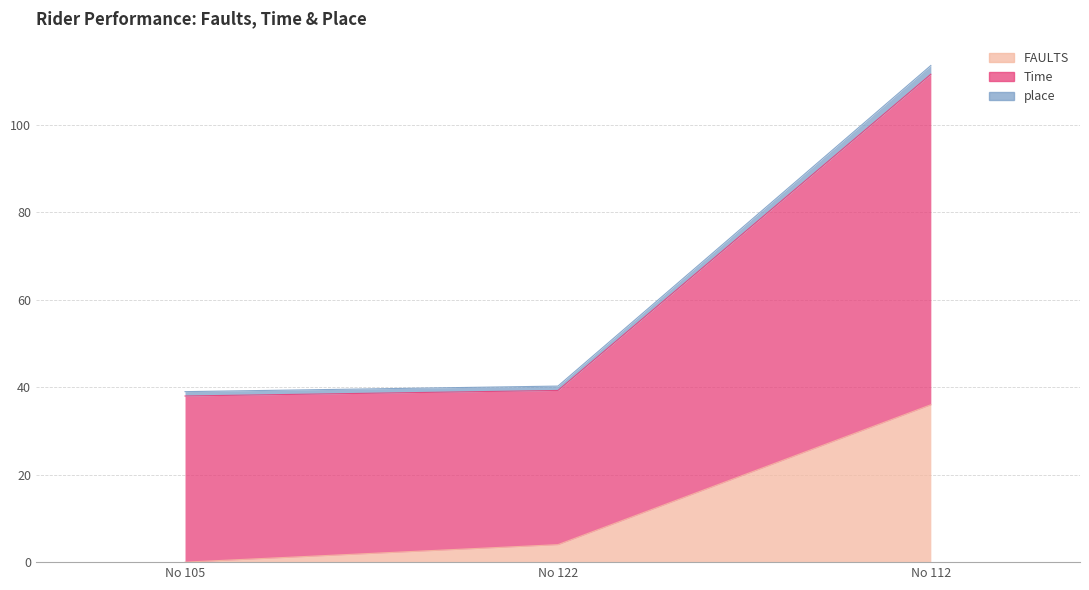

Where is FAULTS nearest to the value 18?

No 122